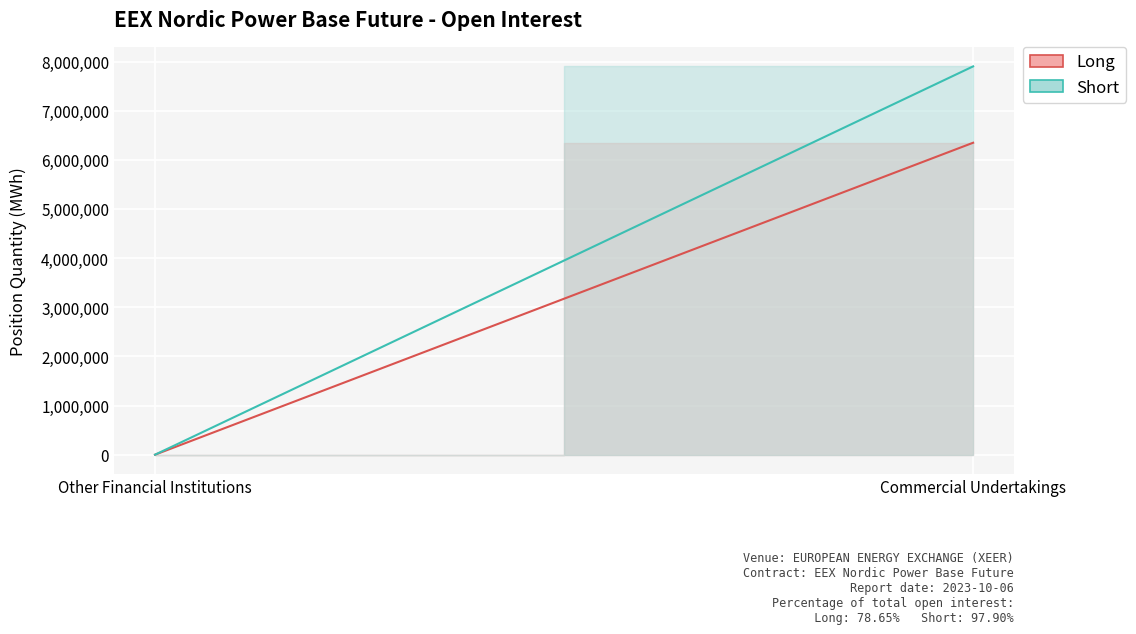

What is the difference between the Long values at Other Financial Institutions and Commercial Undertakings?

6347570